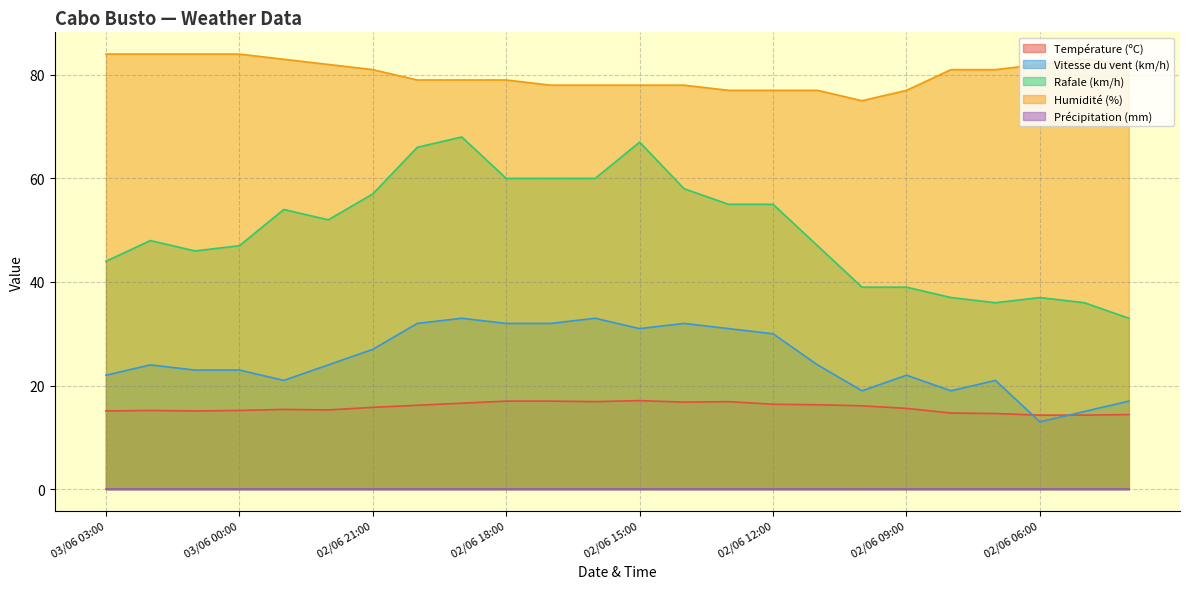

What is the label of the 5th point from the left?

02/06 23:00